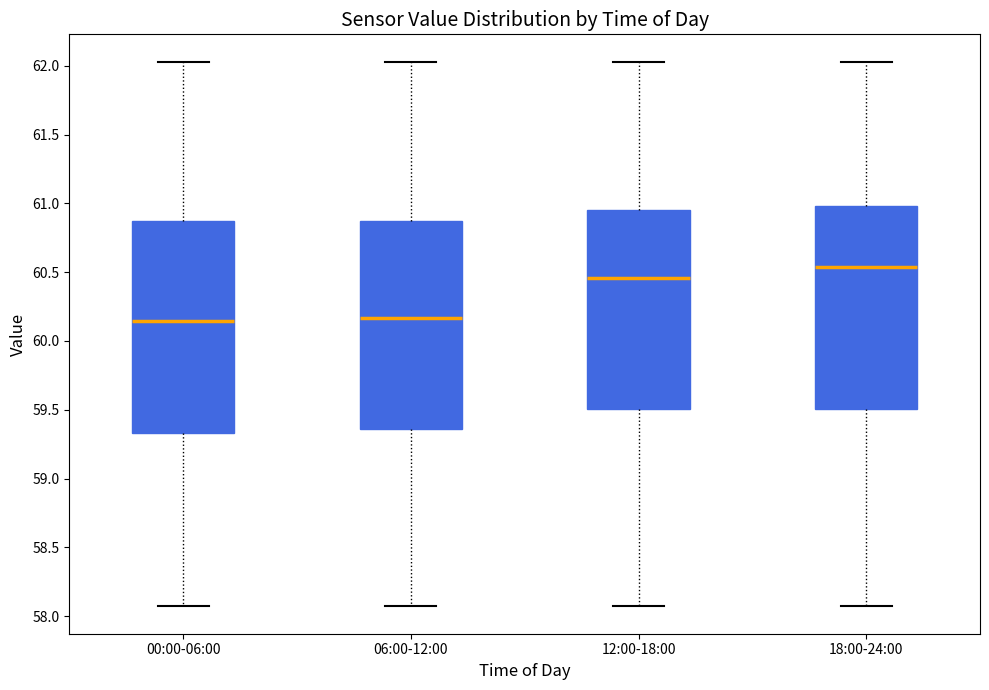

Where does the lower whisker of the box for 06:00-12:00 end on the y-axis? The values are not printed on the chart, so give them approximately, as read against the axis.

58.05